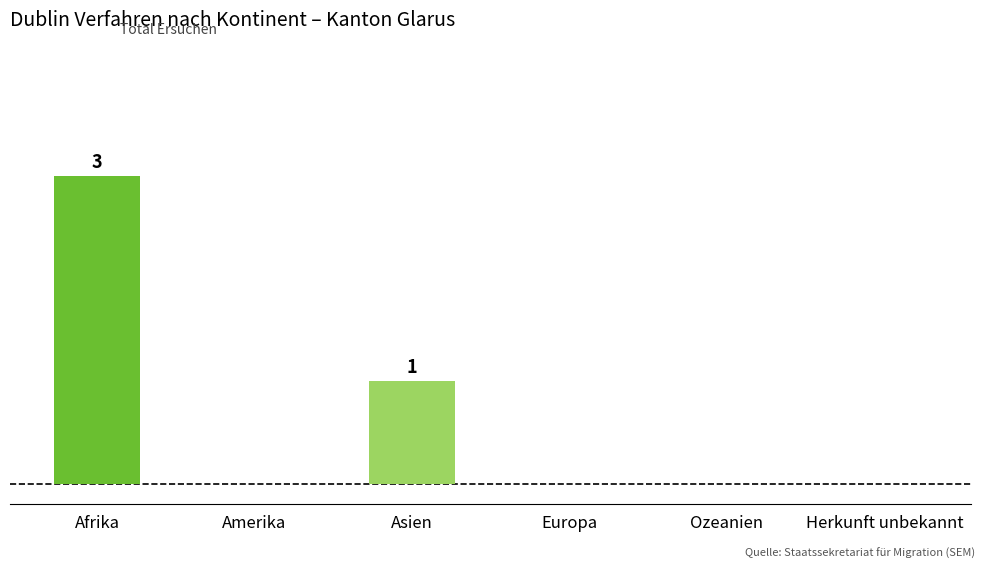

What is the difference between the maximum and minimum values?

3